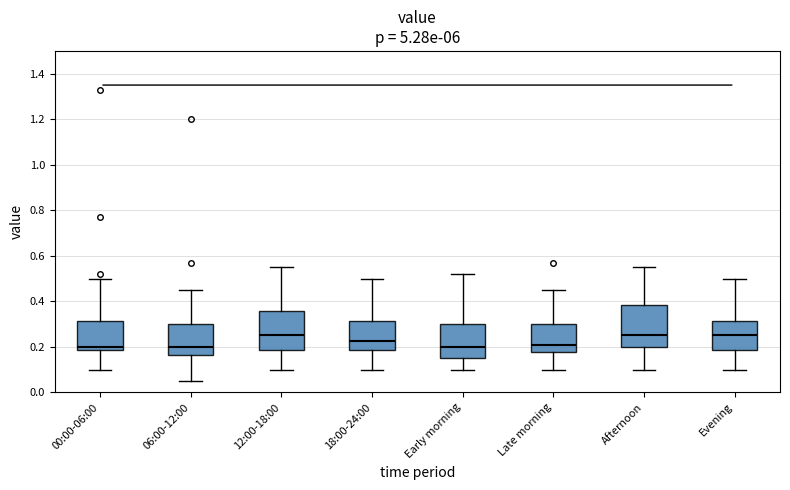

Reading left to right, read every box against the y-axis: the position of its median line, the range the box covers, and the ends of its whiskers. The values are not printed on the chart, so give them approximately, as read against the axis.

00:00-06:00: median 0.20, box 0.18 to 0.32, whiskers 0.10 to 0.50
06:00-12:00: median 0.20, box 0.16 to 0.30, whiskers 0.06 to 0.46
12:00-18:00: median 0.26, box 0.18 to 0.36, whiskers 0.10 to 0.56
18:00-24:00: median 0.22, box 0.18 to 0.32, whiskers 0.10 to 0.50
Early morning: median 0.20, box 0.16 to 0.30, whiskers 0.10 to 0.52
Late morning: median 0.22, box 0.18 to 0.30, whiskers 0.10 to 0.46
Afternoon: median 0.26, box 0.20 to 0.38, whiskers 0.10 to 0.56
Evening: median 0.26, box 0.18 to 0.32, whiskers 0.10 to 0.50